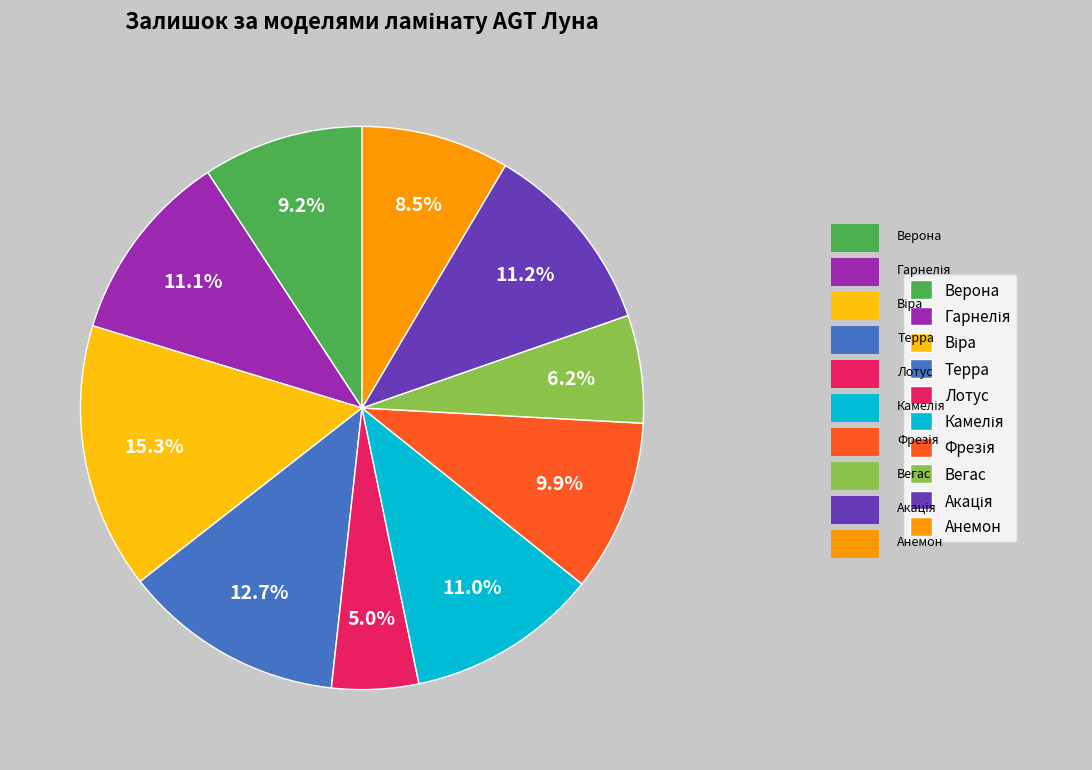

Between Лотус and Верона, which is larger?

Верона